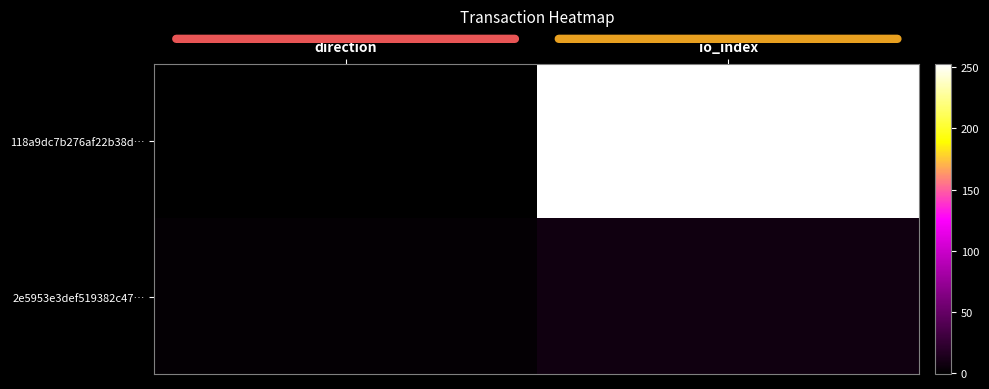

What is the total value across all series at io_index?

260